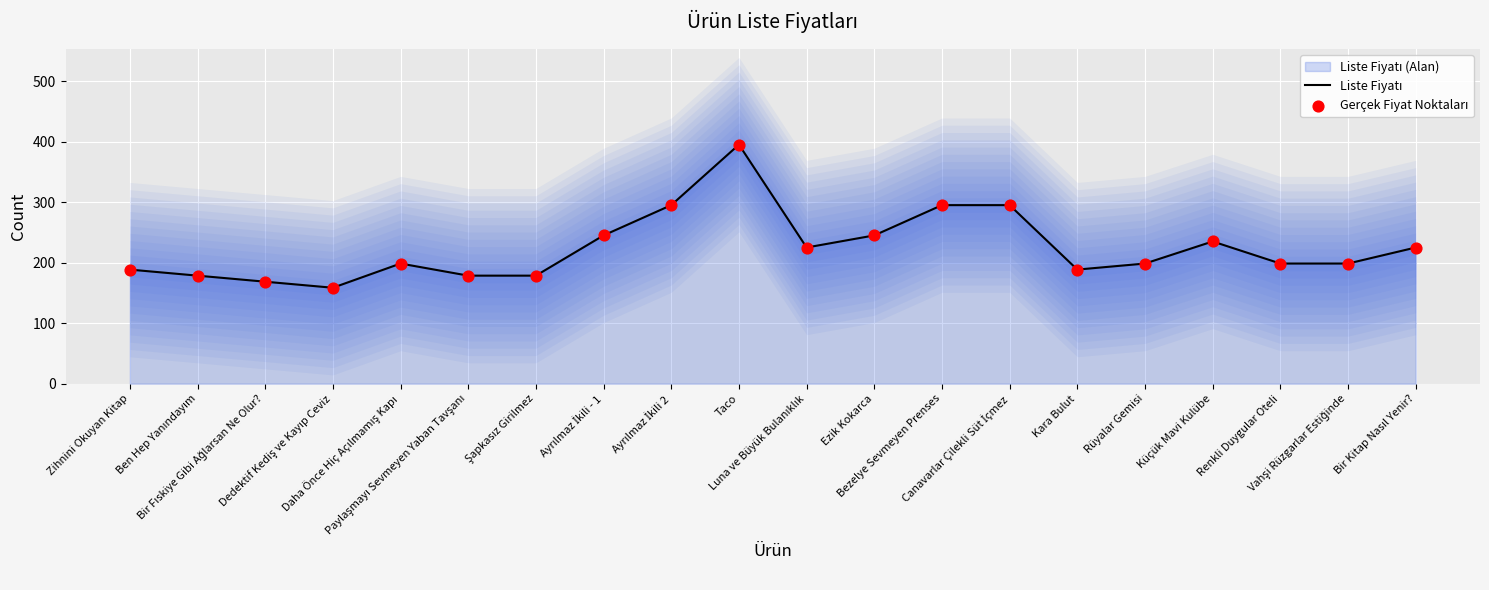

What is the total value across all series at Bezelye Sevmeyen Prenses?

590.0